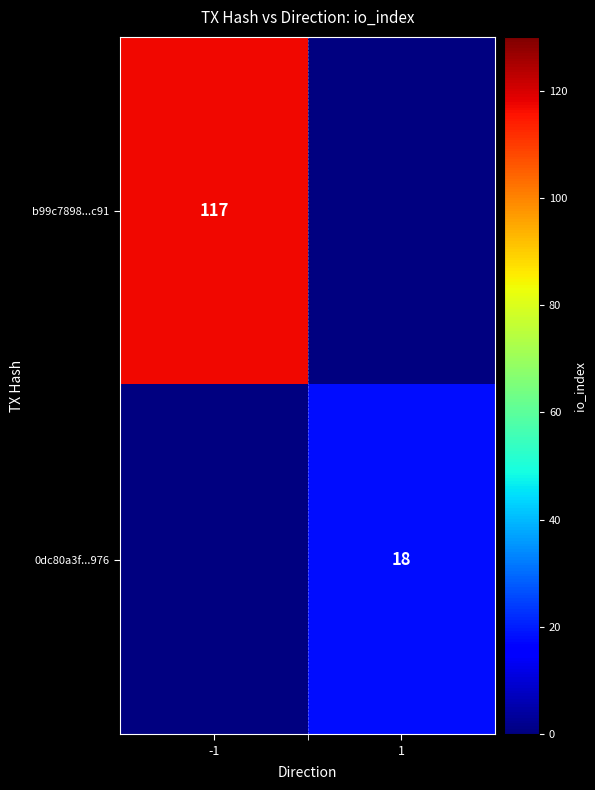

True or false: b99c7898...c91 has a value of 117 at -1.

True